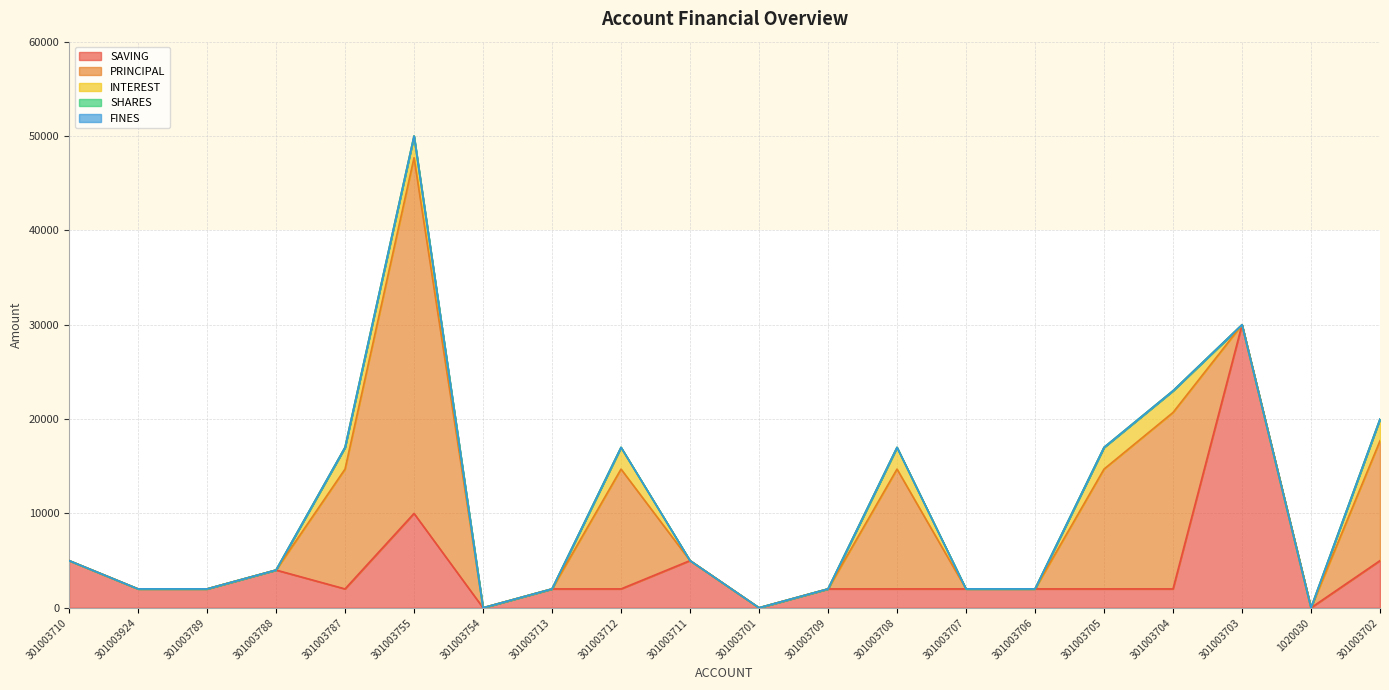

How many SHARES values are between 0 and 1?

20